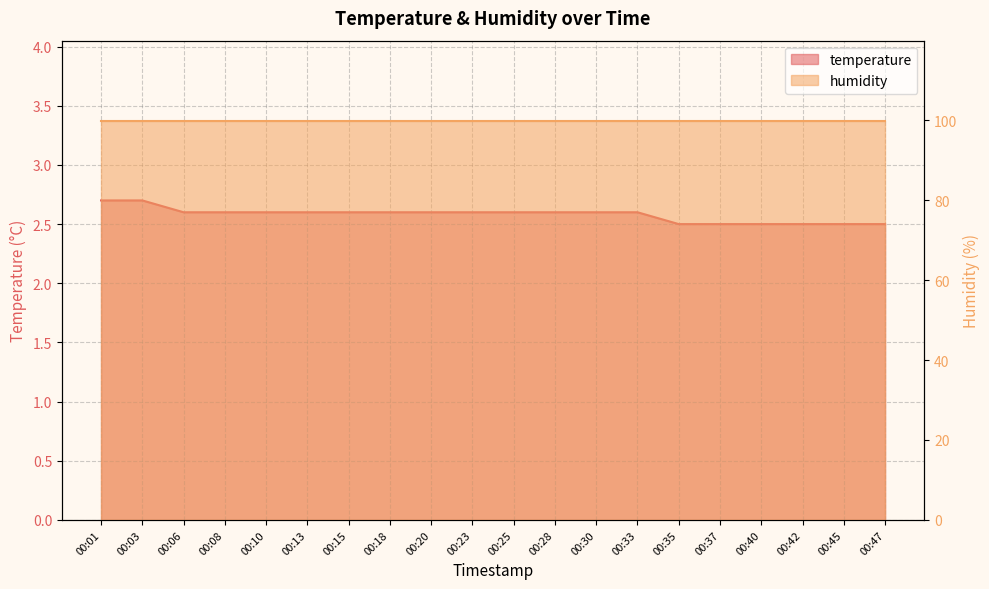

Read the value at 00:42.

2.5